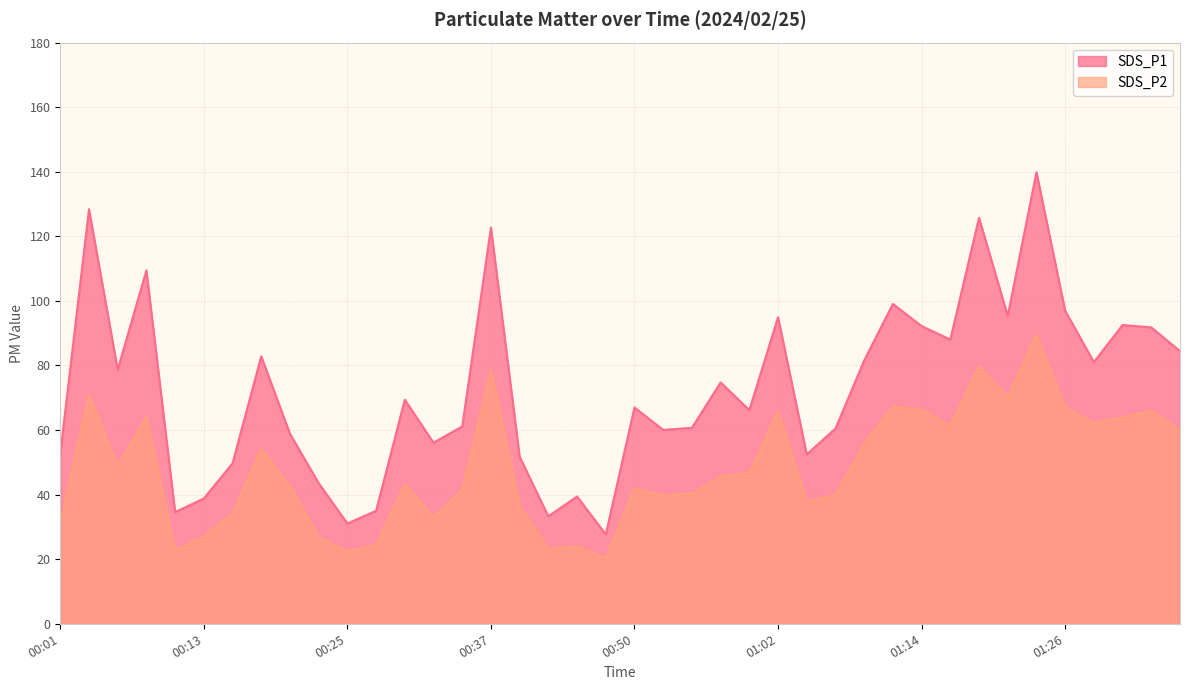

Rank the series at 00:42 from highest to lowest value.

SDS_P1, SDS_P2